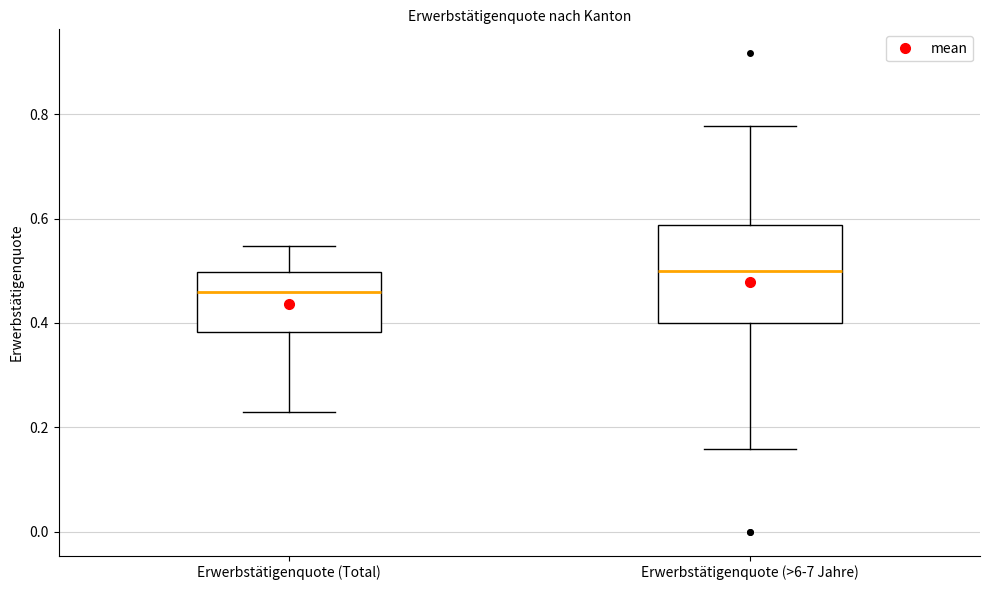

Reading left to right, read every box against the y-axis: the position of its median line, the range the box covers, and the ends of its whiskers. The values are not printed on the chart, so give them approximately, as read against the axis.

Erwerbstätigenquote (Total): median 0.46, box 0.38 to 0.50, whiskers 0.22 to 0.54
Erwerbstätigenquote (>6-7 Jahre): median 0.50, box 0.40 to 0.58, whiskers 0.16 to 0.78